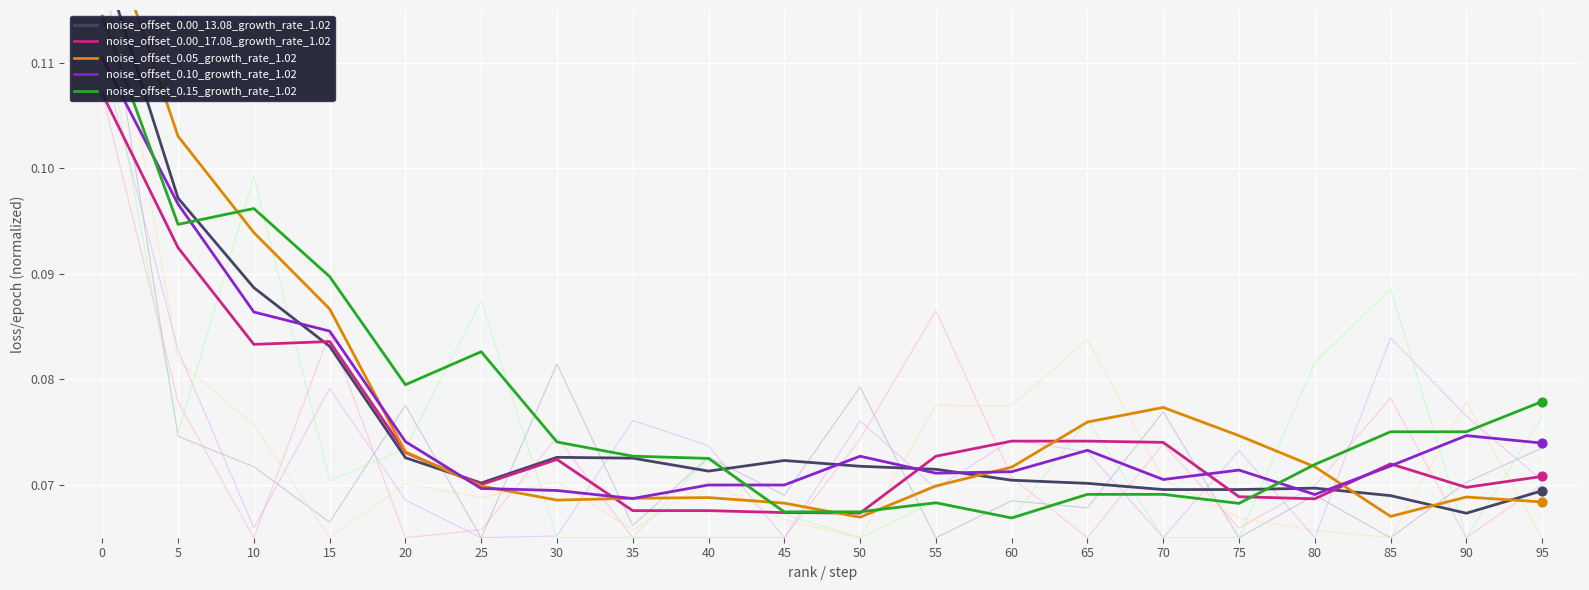

At how many categories does at least one series exceed 0?

20